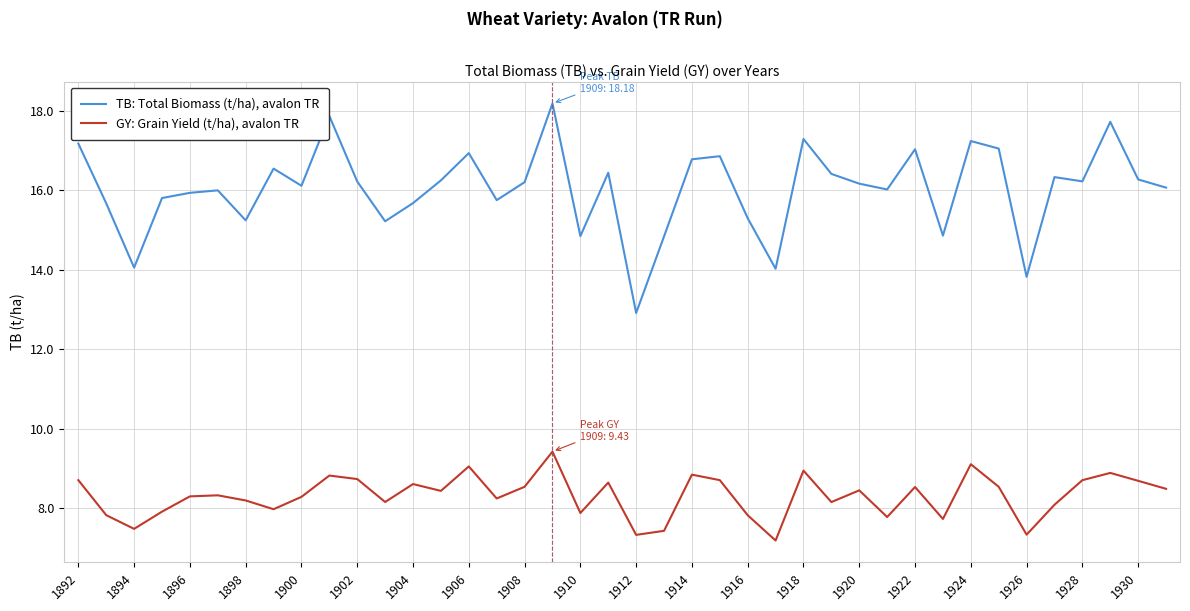

Which series has the largest total across all categories?

TB: Total Biomass (t/ha), avalon TR